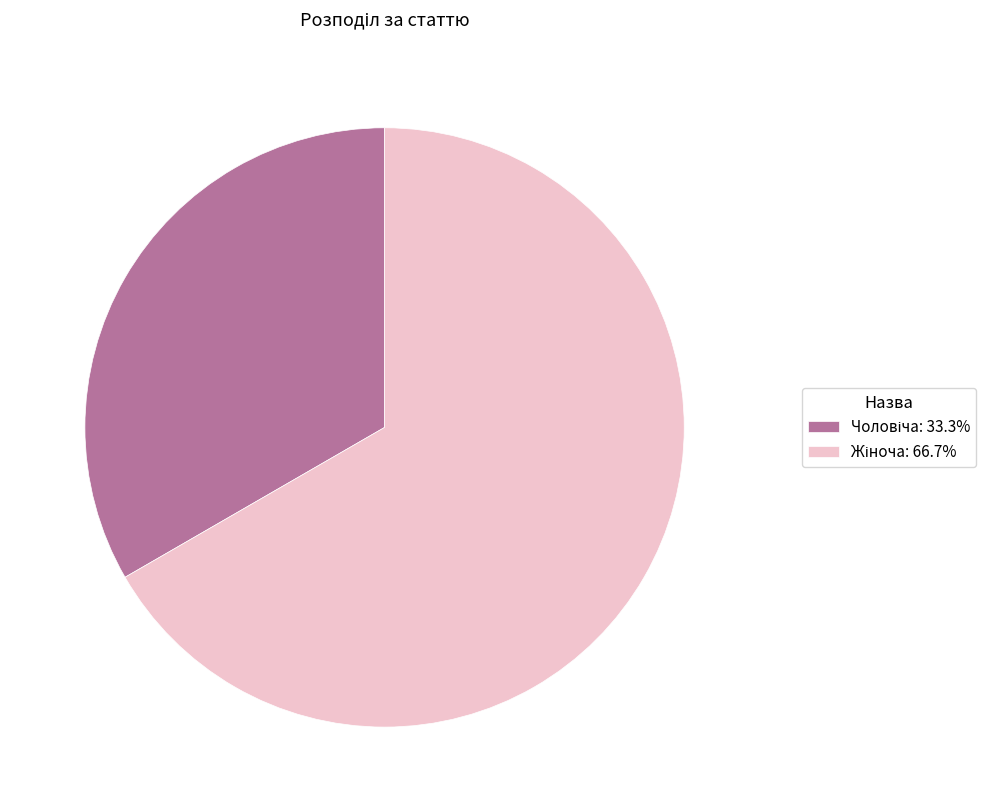

Is there any slice that represents more than half of the pie?

Yes